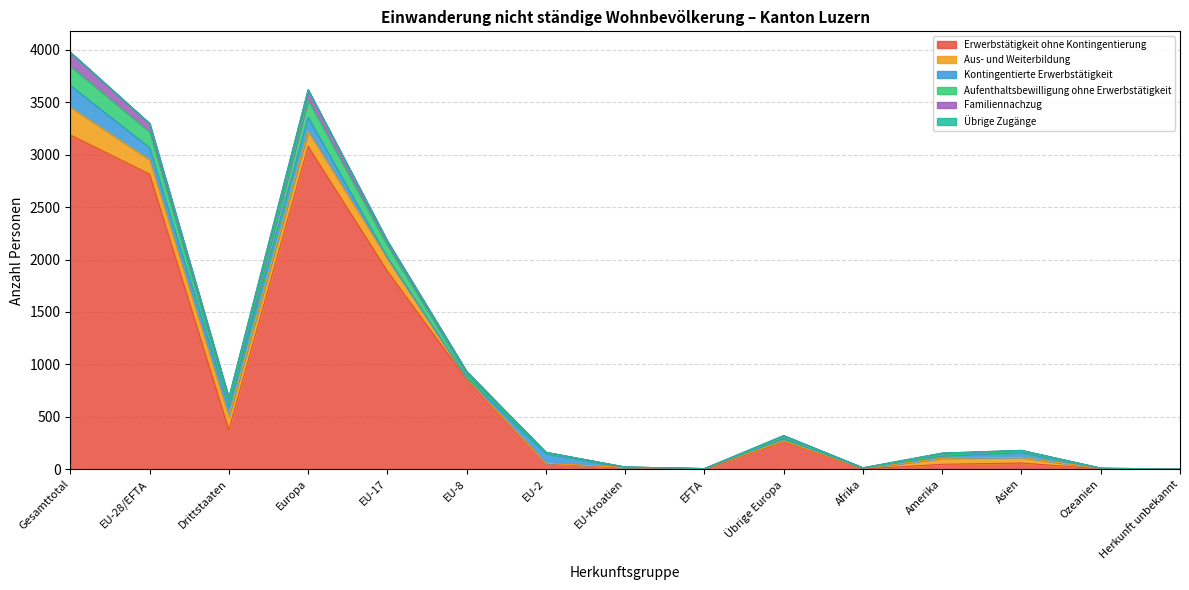

How many lines are shown in the chart?

6